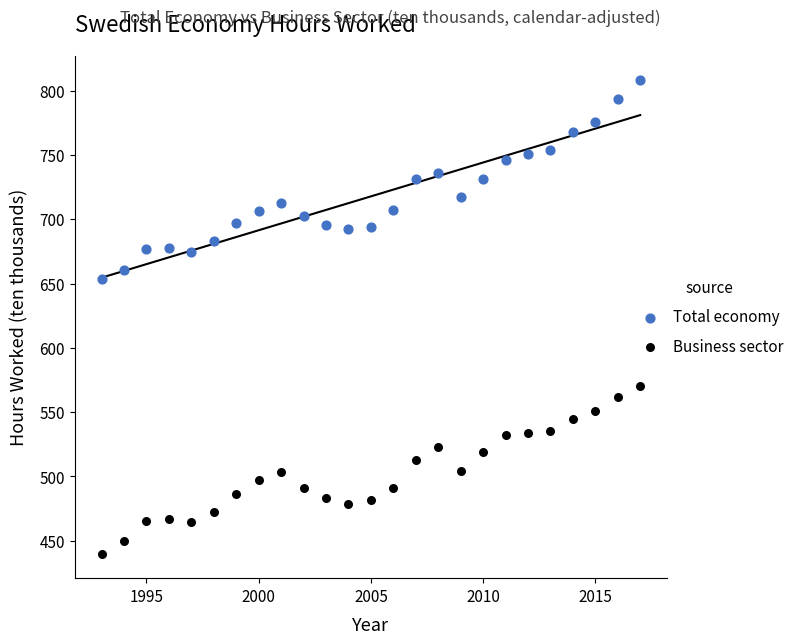

Which series reaches the minimum Y coordinate?

Business sector